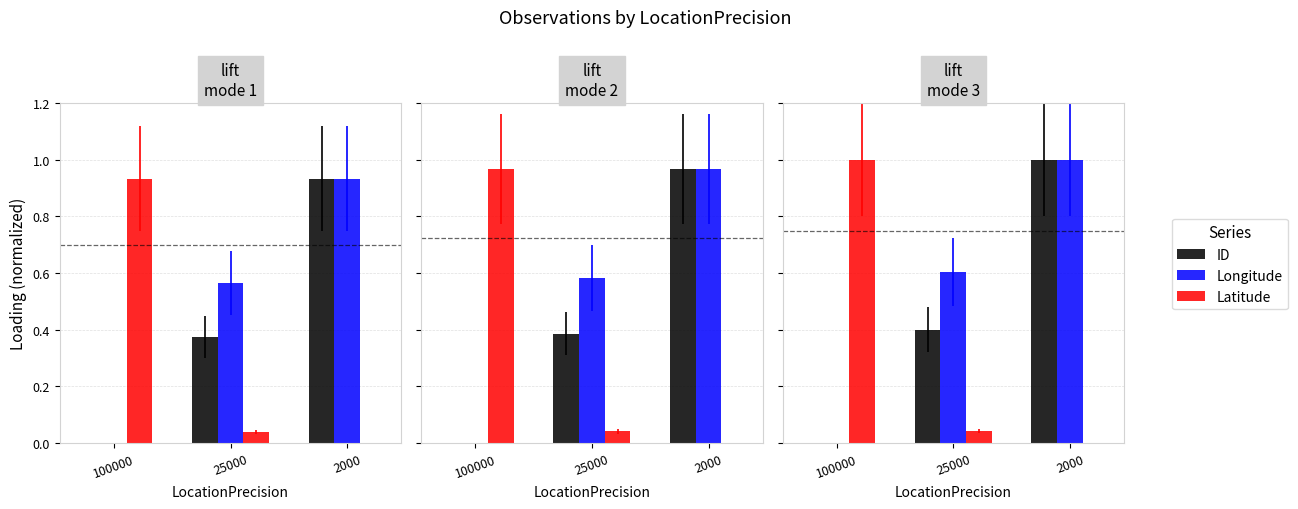

Reading right to left, what are all the values shown in this chart?

ID: 1.0	0.4	0.0
Longitude: 1.0	0.6	0.0
Latitude: 0.0	0.0	1.0